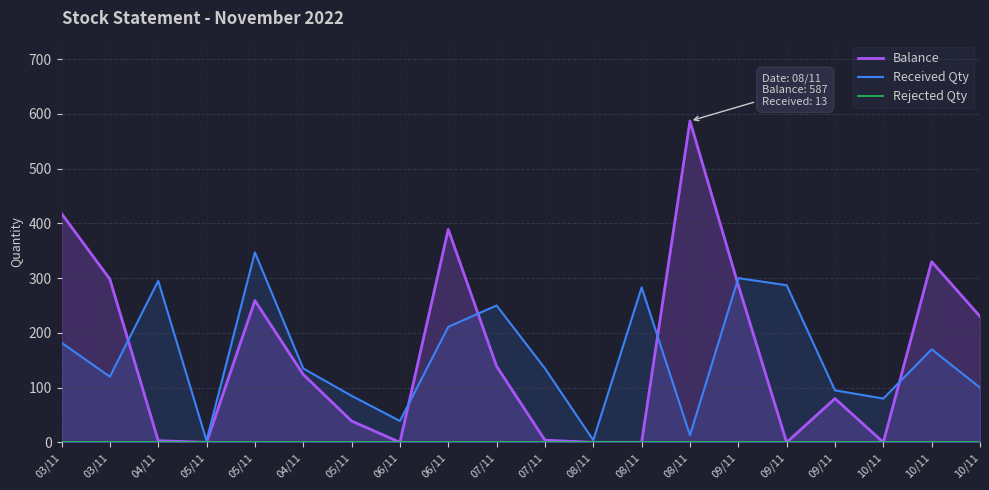

Which series has the largest total across all categories?

Balance